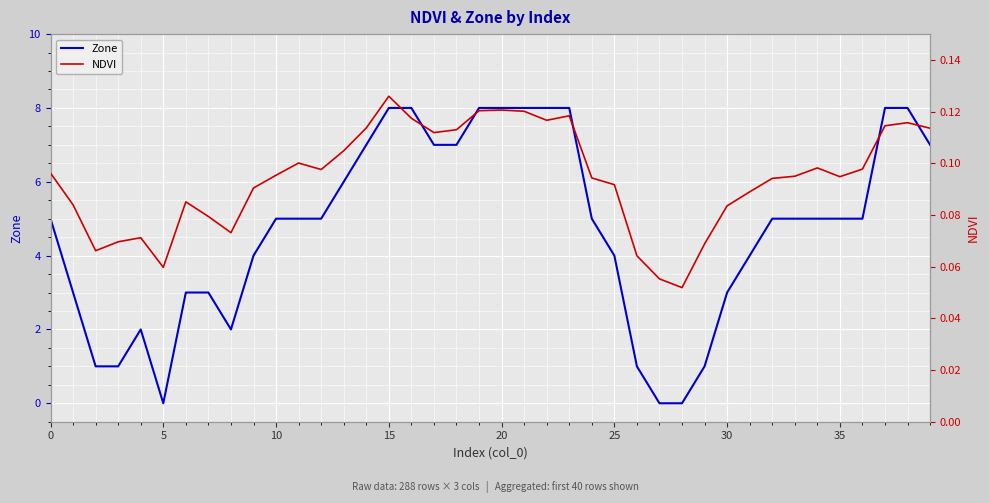

How many interior local peaks does the Zone series have?

1